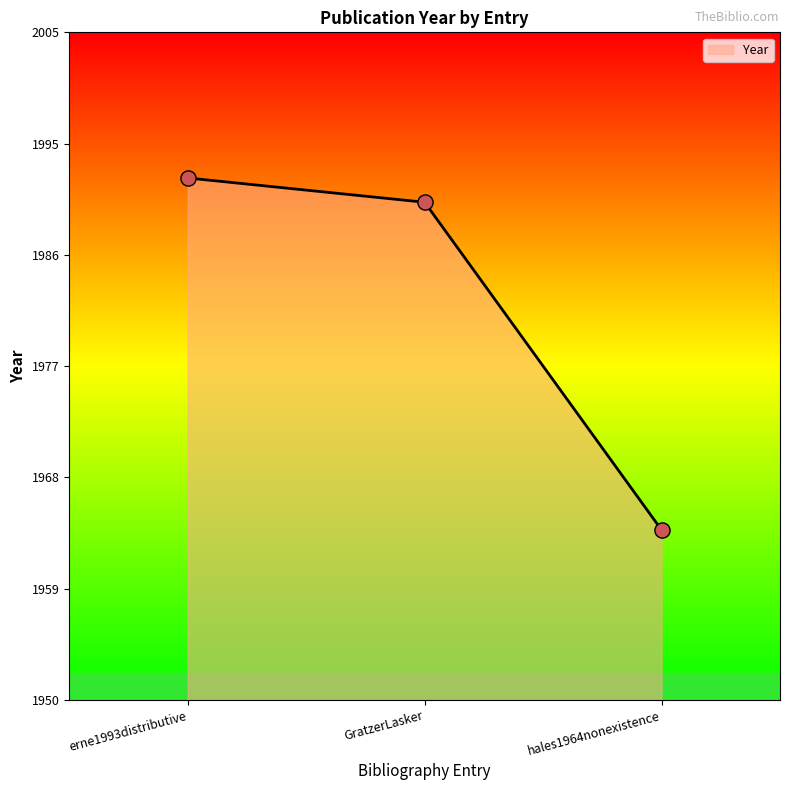

Approximately how many times larger is the value at hales1964nonexistence compared to erne1993distributive?

1.0